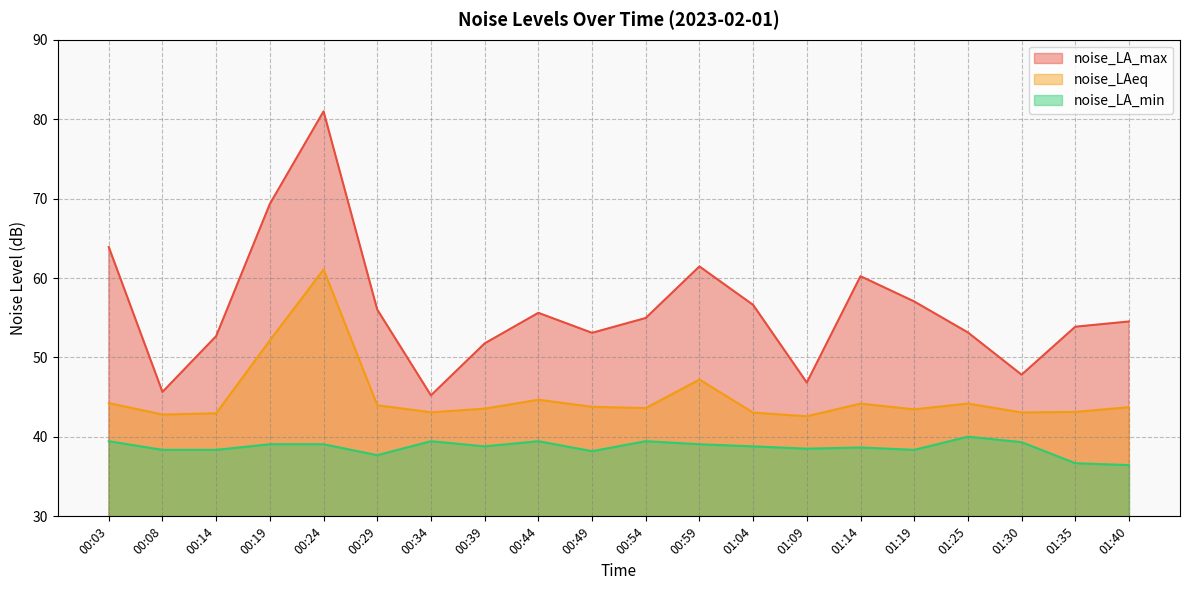

Between 00:14 and 00:54, which series saw the biggest shift?

noise_LA_max